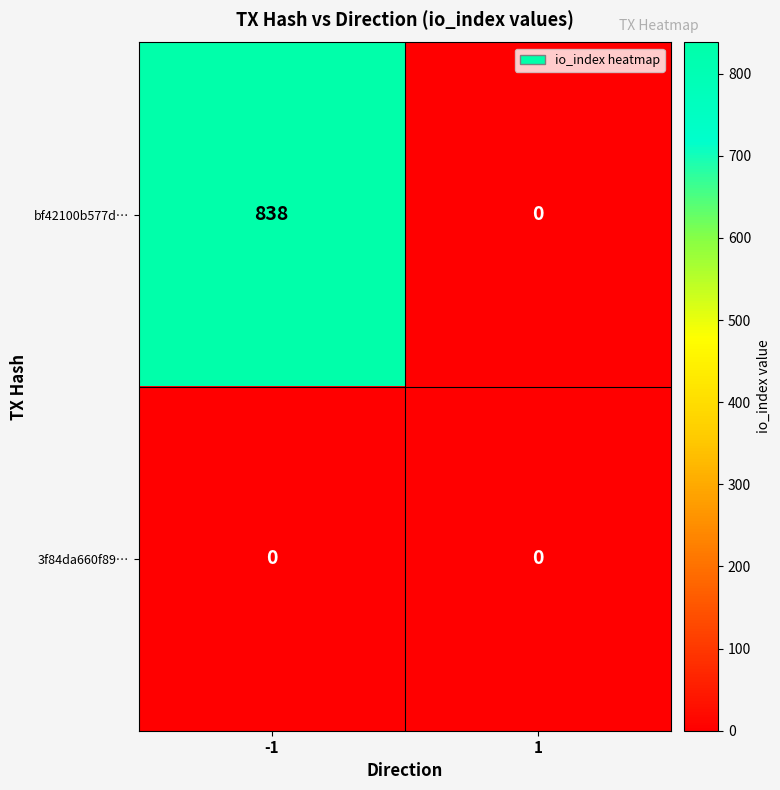

Is it true that bf42100b577d… equals 471 at -1?

False